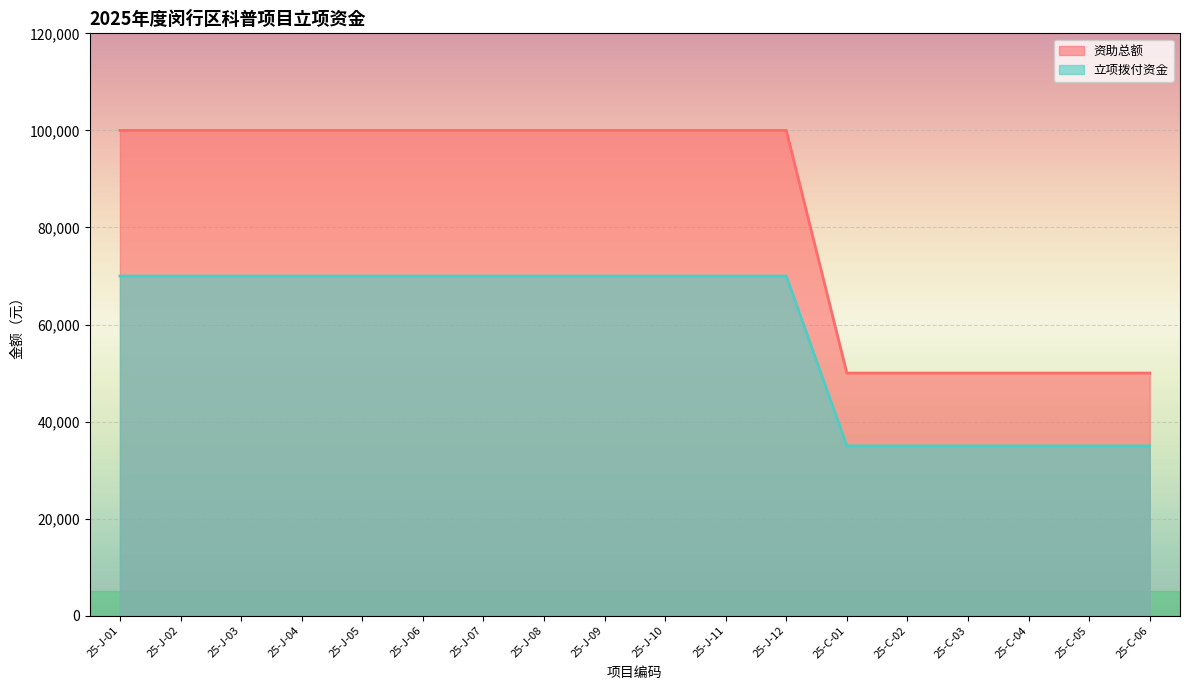

At which category is the sum across all series the highest?

25-J-01